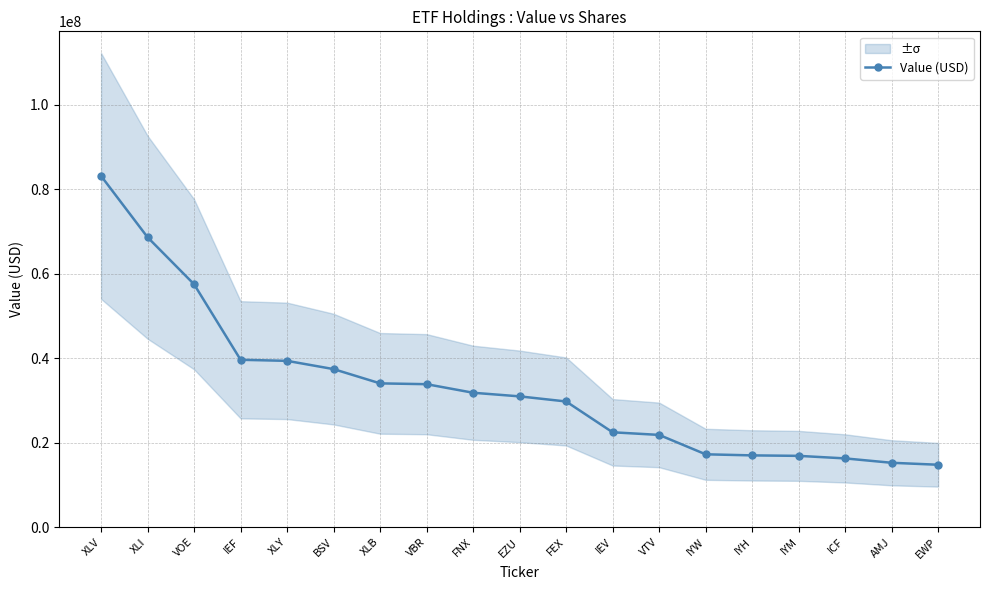

How many data points are above 30981000?

9